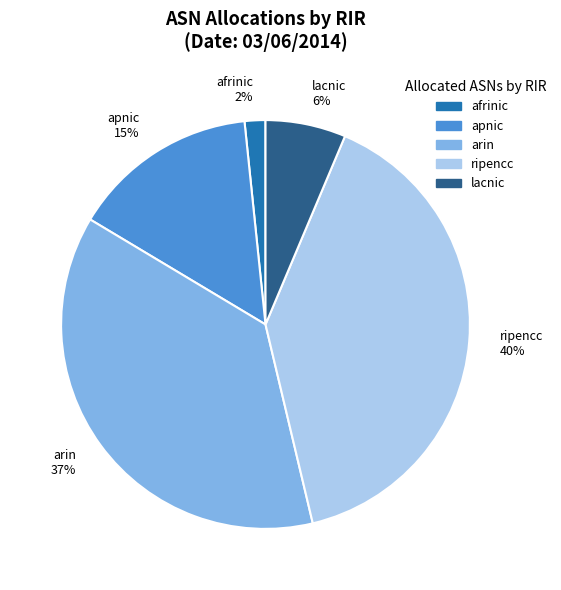

The arin slice represents 52% of the pie. True or false?

False